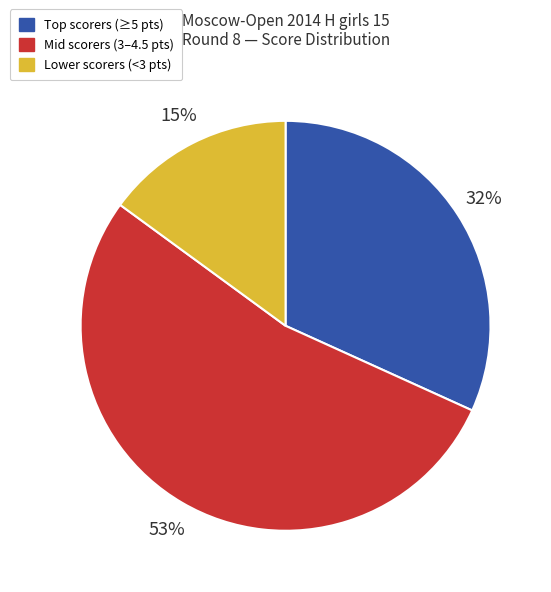

To the nearest percent, what is the average slice percentage?

33%